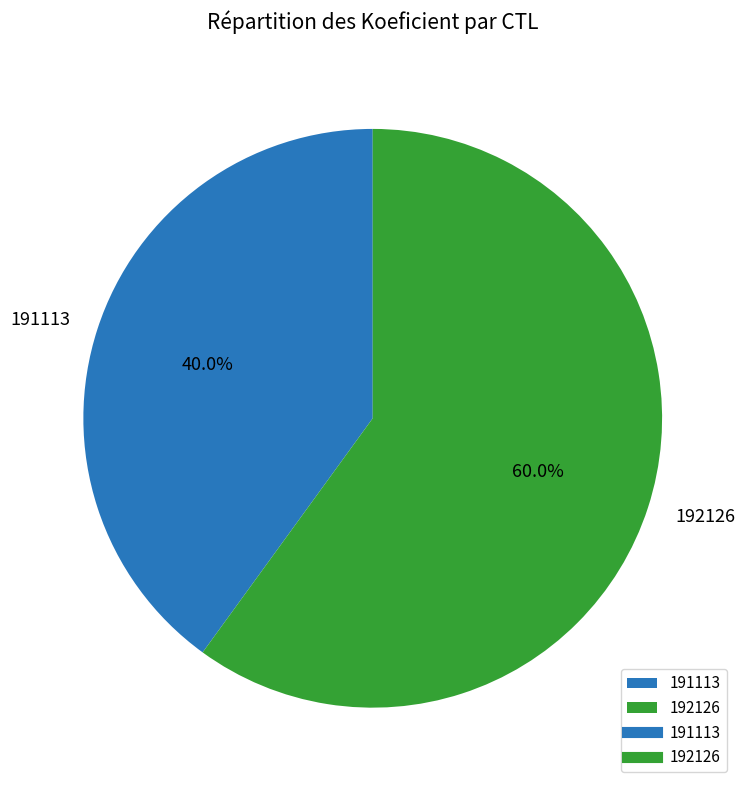

To the nearest percent, what percentage of the pie is 192126?

60%